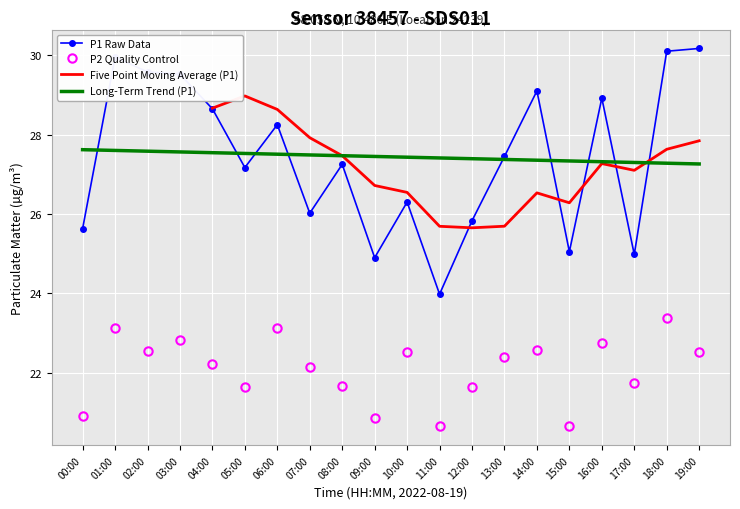

Which series has the widest spread of values?

P1 Raw Data